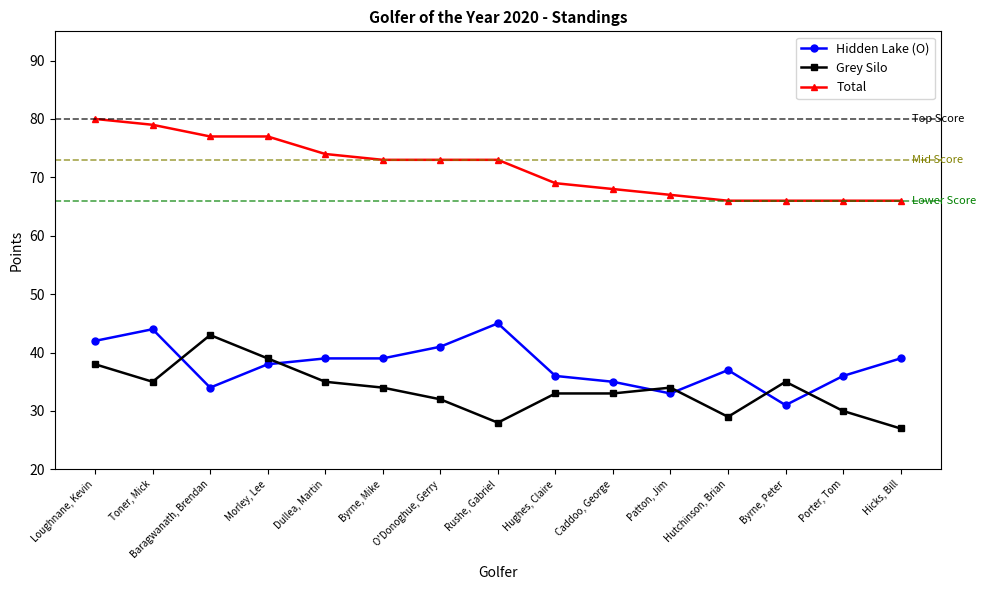

How many distinct data groups are displayed?

3